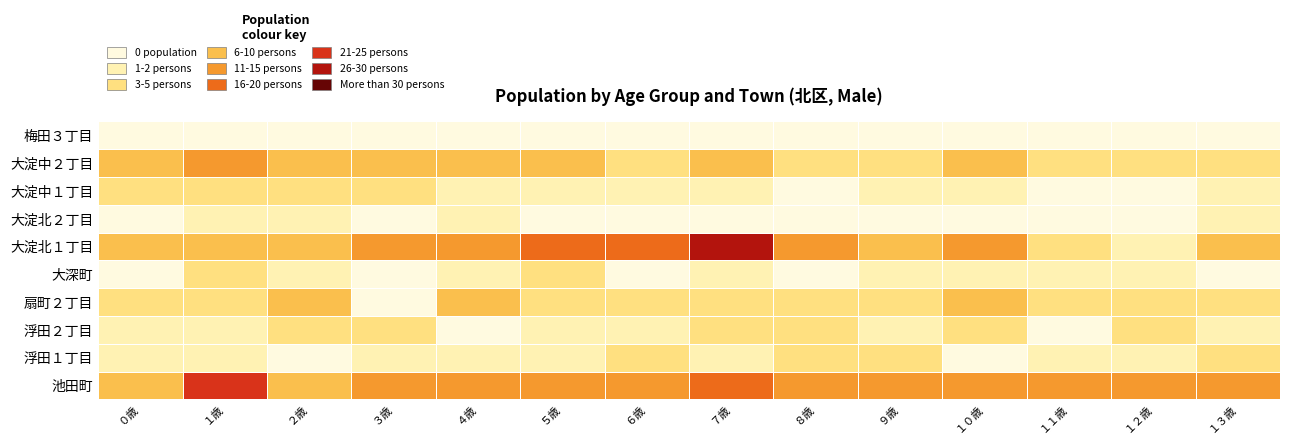

Reading right to left, list all the values displayed in this chart.

池田町: １３歳=14	１２歳=14	１１歳=14	１０歳=11	９歳=12	８歳=11	７歳=16	６歳=13	５歳=12	４歳=15	３歳=15	２歳=6	１歳=21	０歳=9
浮田１丁目: １３歳=3	１２歳=1	１１歳=2	１０歳=0	９歳=3	８歳=3	７歳=1	６歳=4	５歳=1	４歳=2	３歳=2	２歳=0	１歳=1	０歳=2
浮田２丁目: １３歳=1	１２歳=3	１１歳=0	１０歳=5	９歳=2	８歳=3	７歳=3	６歳=2	５歳=1	４歳=0	３歳=4	２歳=3	１歳=1	０歳=1
扇町２丁目: １３歳=4	１２歳=3	１１歳=3	１０歳=6	９歳=4	８歳=5	７歳=4	６歳=4	５歳=4	４歳=7	３歳=0	２歳=6	１歳=5	０歳=3
大深町: １３歳=0	１２歳=1	１１歳=1	１０歳=1	９歳=1	８歳=0	７歳=1	６歳=0	５歳=3	４歳=2	３歳=0	２歳=1	１歳=4	０歳=0
大淀北１丁目: １３歳=6	１２歳=2	１１歳=4	１０歳=13	９歳=6	８歳=13	７歳=26	６歳=20	５歳=16	４歳=13	３歳=13	２歳=9	１歳=10	０歳=8
大淀北２丁目: １３歳=2	１２歳=0	１１歳=0	１０歳=0	９歳=0	８歳=0	７歳=0	６歳=0	５歳=0	４歳=1	３歳=0	２歳=1	１歳=1	０歳=0
大淀中１丁目: １３歳=1	１２歳=0	１１歳=0	１０歳=1	９歳=2	８歳=0	７歳=1	６歳=1	５歳=1	４歳=1	３歳=5	２歳=4	１歳=4	０歳=3
大淀中２丁目: １３歳=3	１２歳=5	１１歳=3	１０歳=9	９歳=3	８歳=5	７歳=7	６歳=4	５歳=10	４歳=8	３歳=10	２歳=8	１歳=11	０歳=10
梅田３丁目: １３歳=0	１２歳=0	１１歳=0	１０歳=0	９歳=0	８歳=0	７歳=0	６歳=0	５歳=0	４歳=0	３歳=0	２歳=0	１歳=0	０歳=0